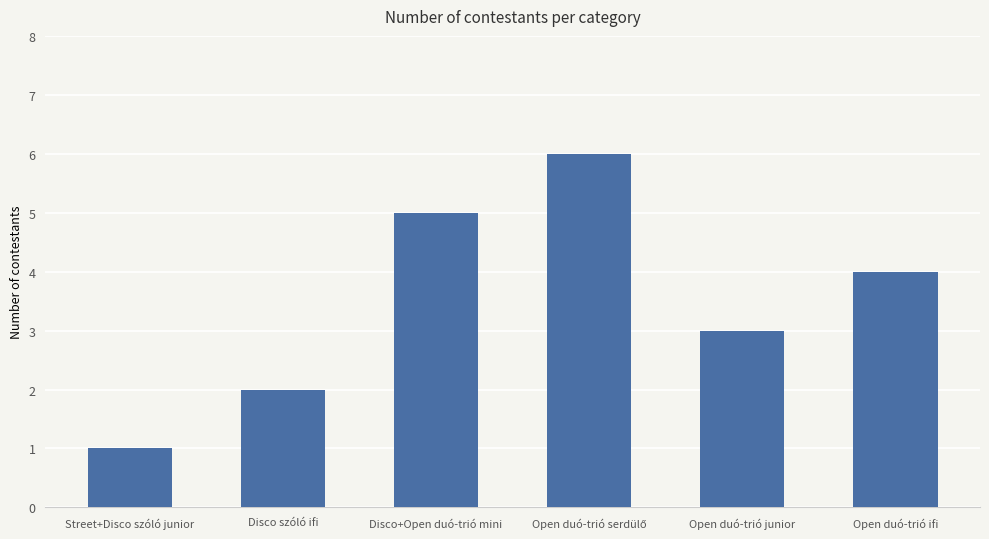

Where does the data first go above 4?

Disco+Open duó-trió mini